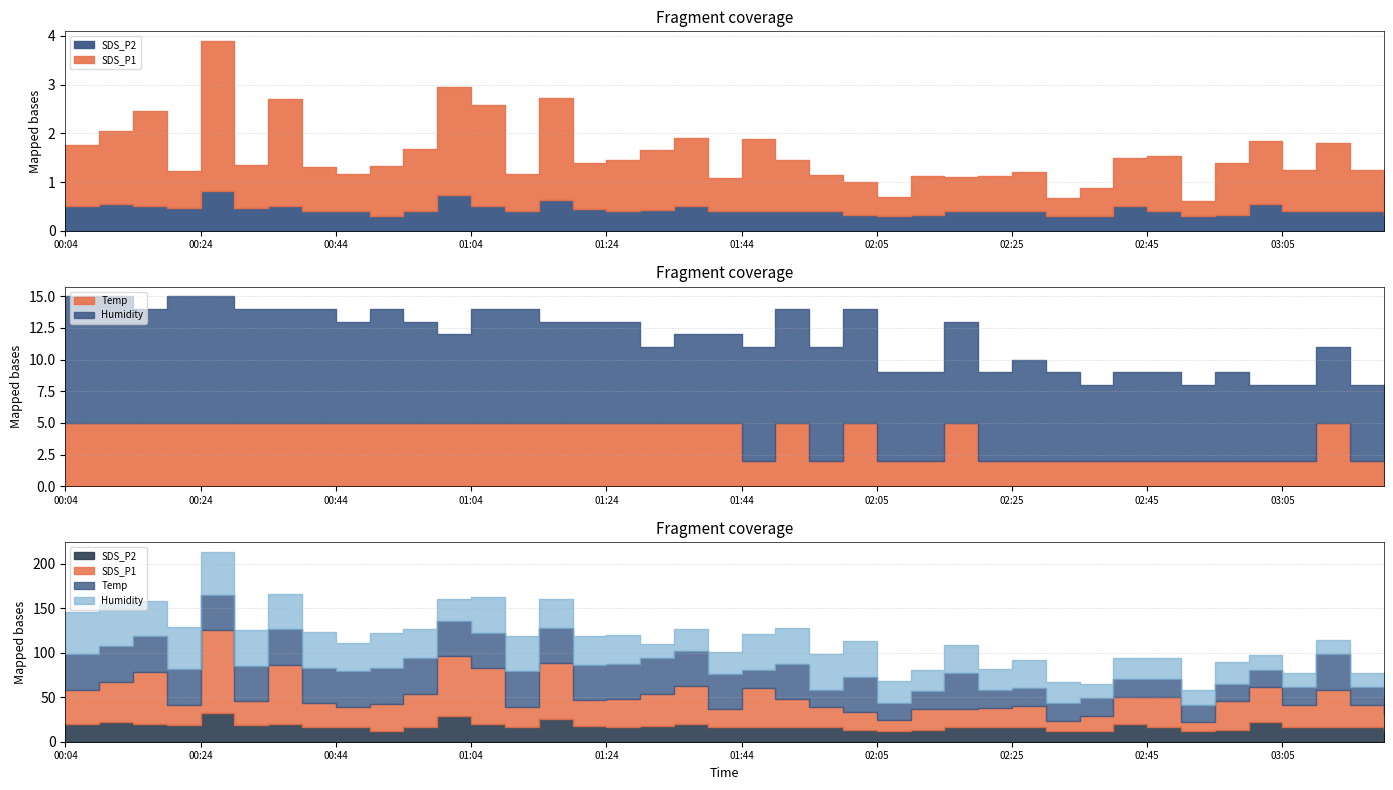

True or false: Temp has more than 0 interior local peaks.

True